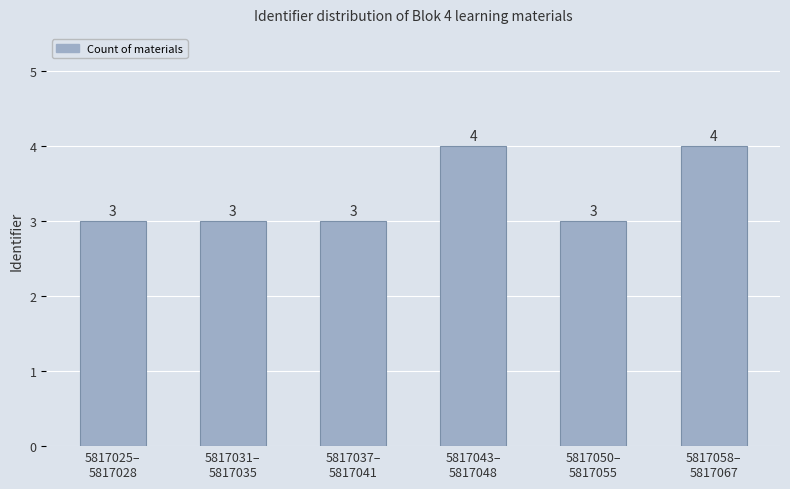

What is the change in value from 5817025–
5817028 to 5817058–
5817067?

+1